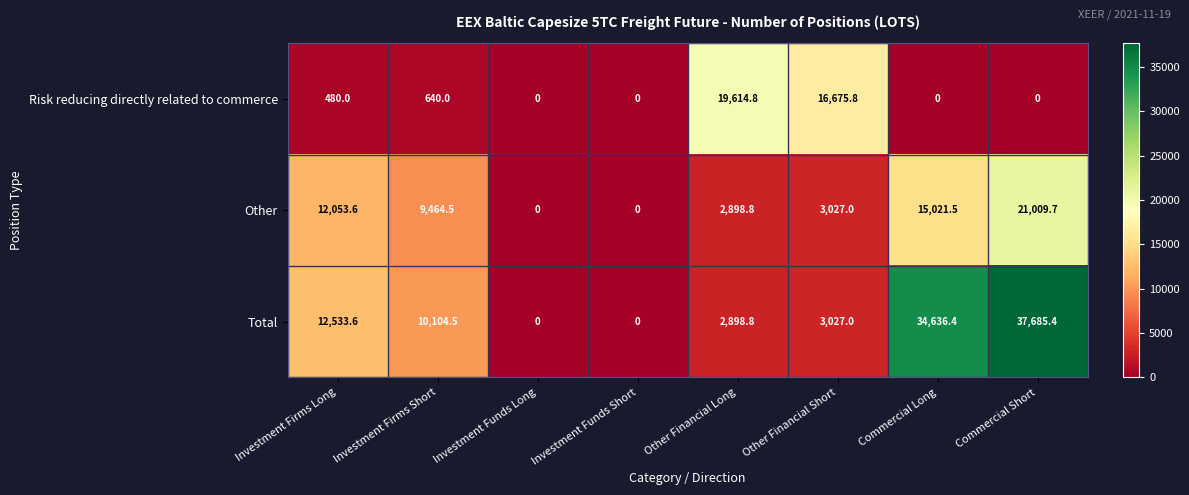

Reading left to right, what are all the values shown in this chart?

Risk reducing directly related to commerce: 480.0	640.0	0.0	0.0	19614.8	16675.8	0.0	0.0
Other: 12053.6	9464.5	0.0	0.0	2898.8	3027.0	15021.5	21009.7
Total: 12533.6	10104.5	0.0	0.0	2898.8	3027.0	34636.4	37685.4